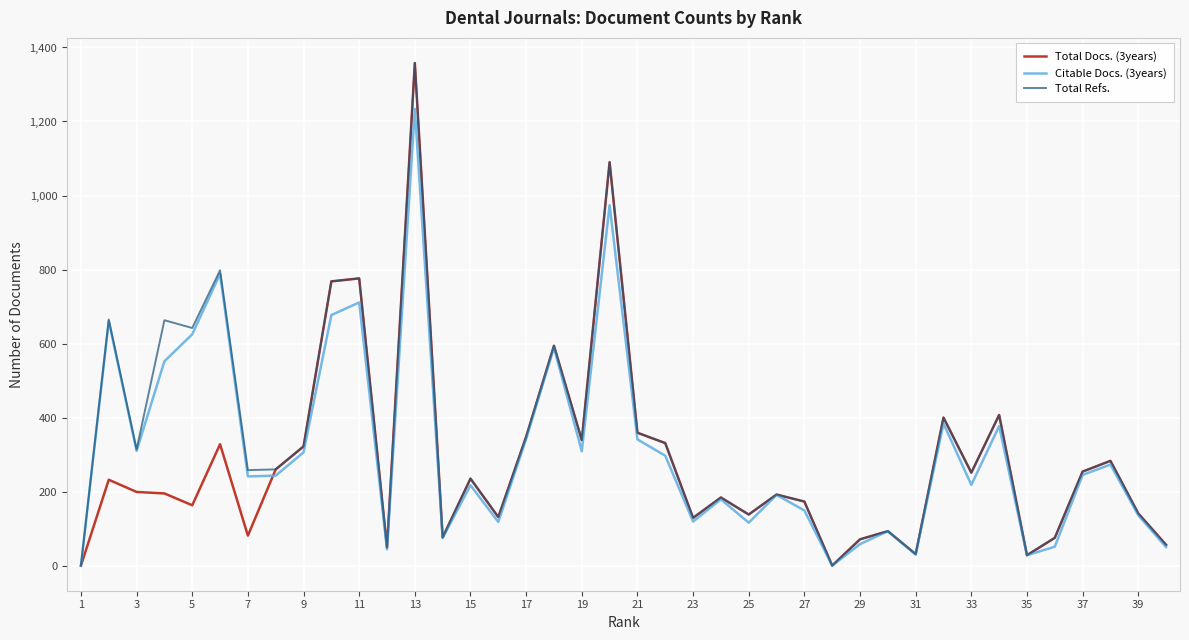

Is this an area chart (filled region under the line)?

No